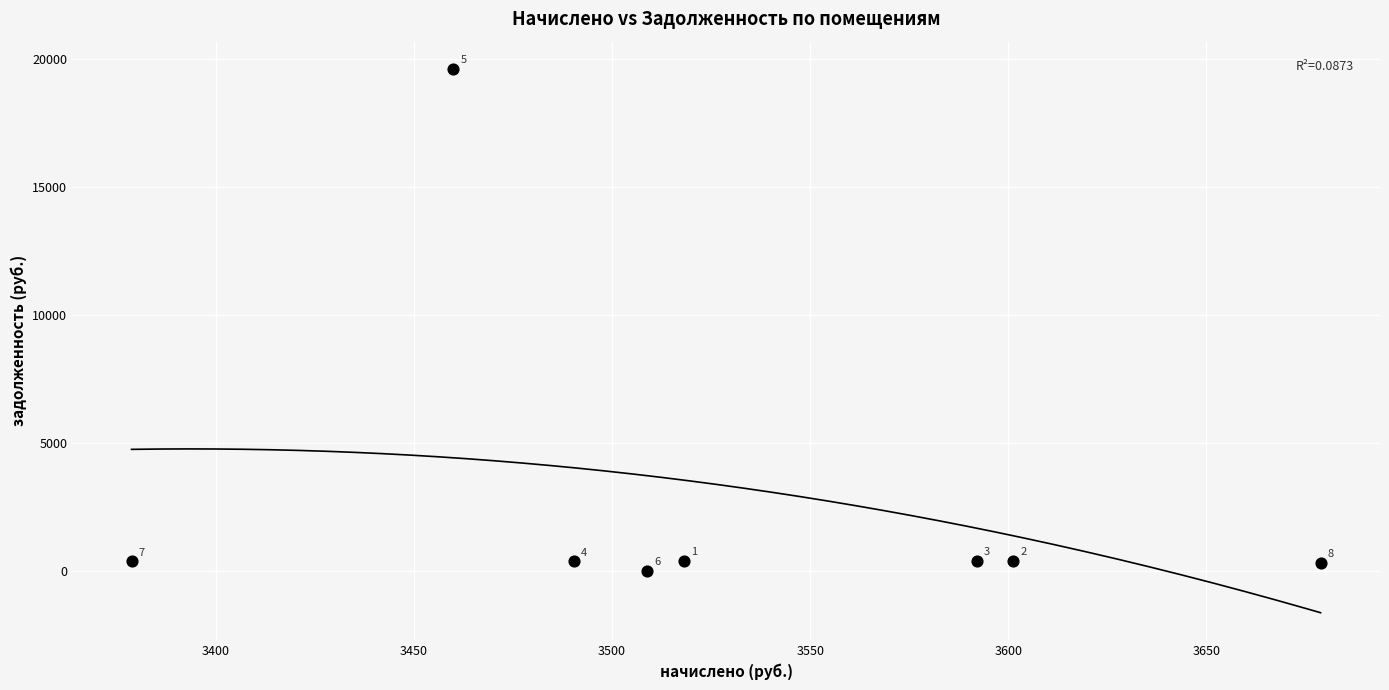

What is the average X value?

3528.5